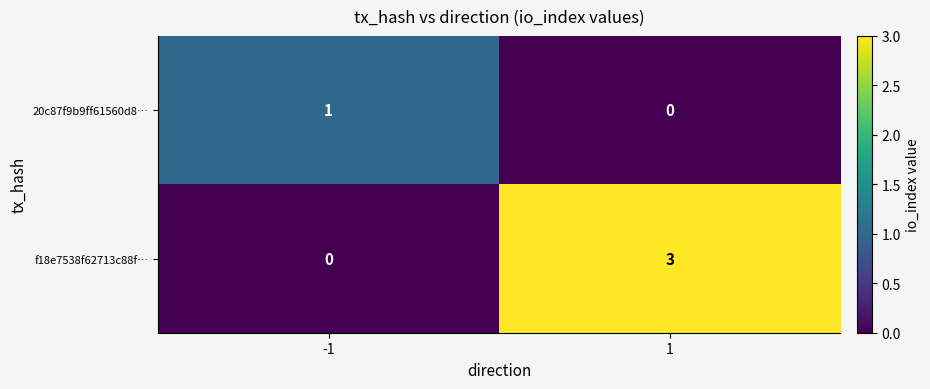

How many values in f18e7538f62713c88f… are above zero?

1